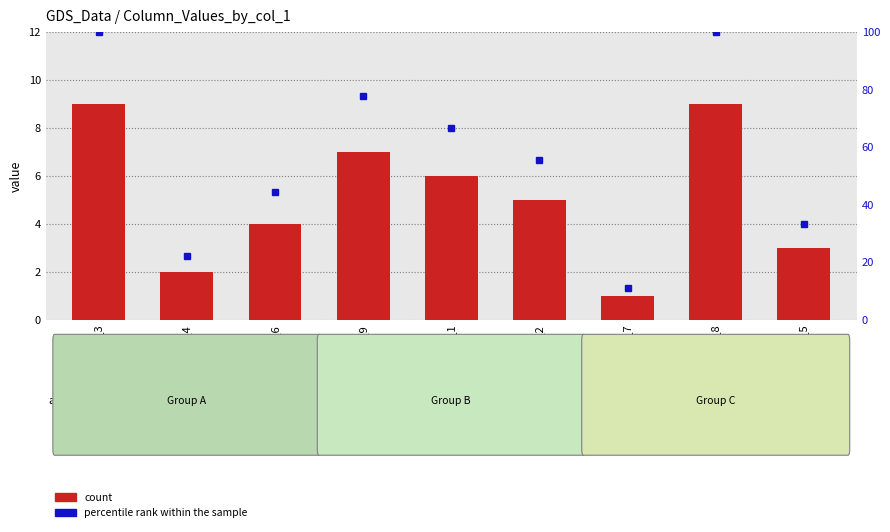

Which label corresponds to the smallest value in the chart?

GSM_col_7